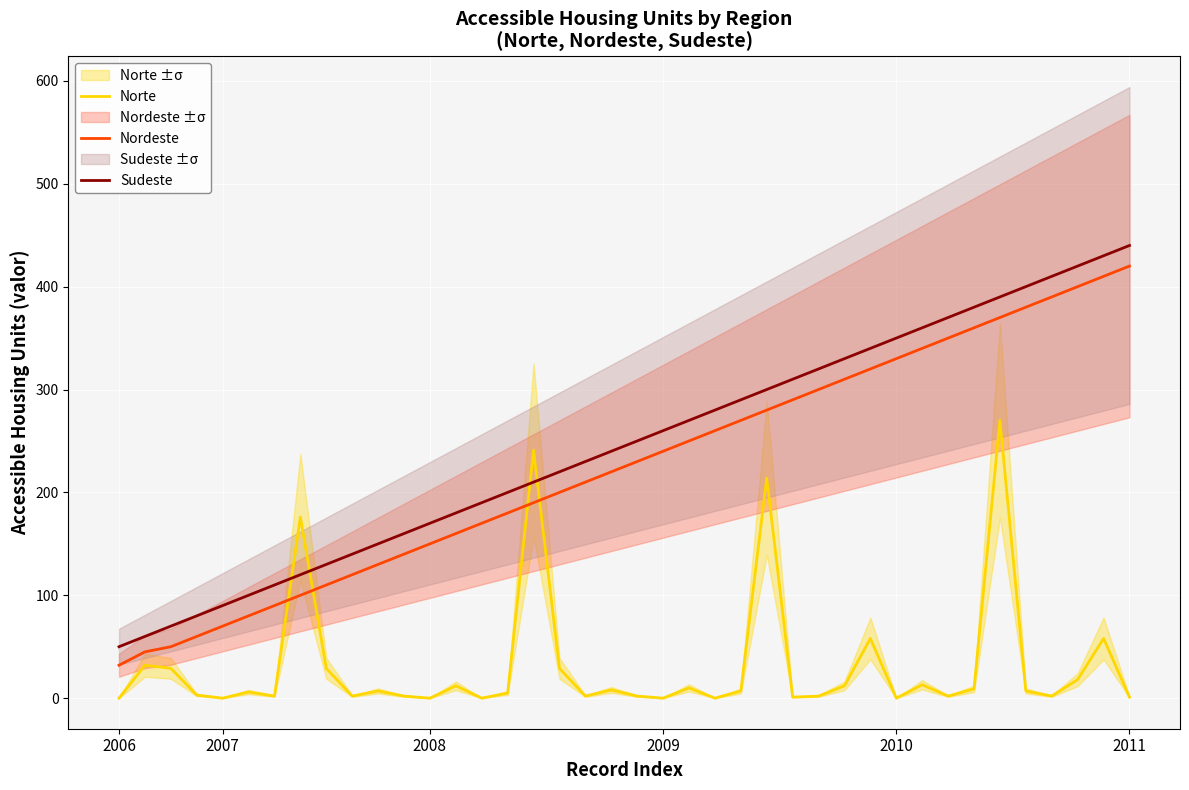

The Nordeste series shows 225 at 2010. True or false?

False